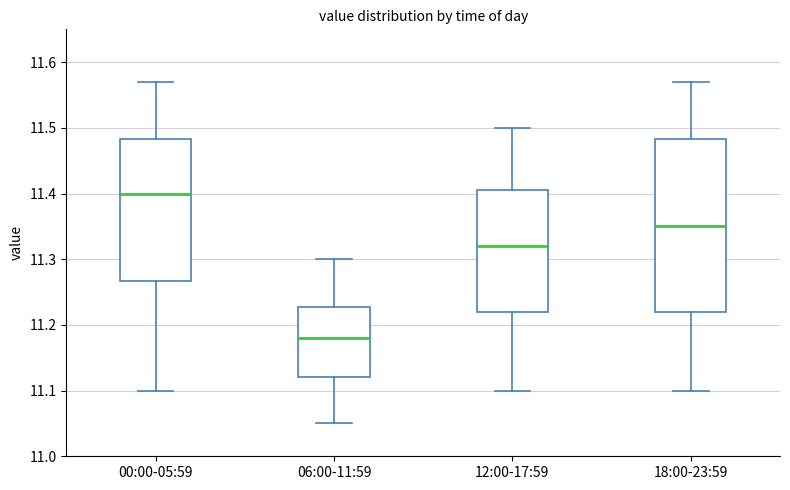

Reading left to right, read every box against the y-axis: the position of its median line, the range the box covers, and the ends of its whiskers. The values are not printed on the chart, so give them approximately, as read against the axis.

00:00-05:59: median 11.40, box 11.27 to 11.48, whiskers 11.10 to 11.57
06:00-11:59: median 11.18, box 11.12 to 11.23, whiskers 11.05 to 11.30
12:00-17:59: median 11.32, box 11.22 to 11.41, whiskers 11.10 to 11.50
18:00-23:59: median 11.35, box 11.22 to 11.48, whiskers 11.10 to 11.57